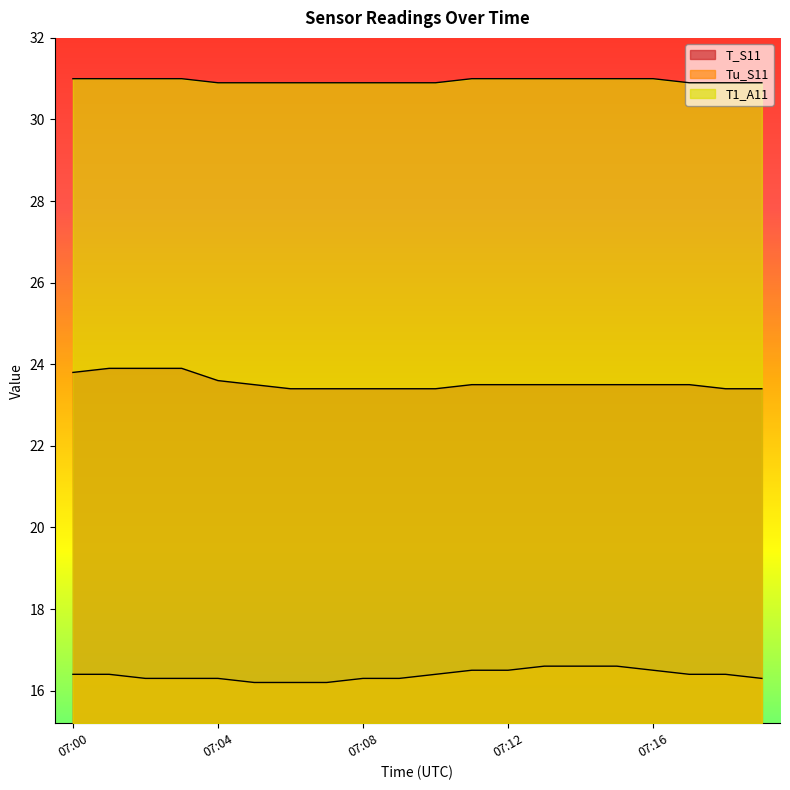

At which category is the sum across all series the highest?

07:01